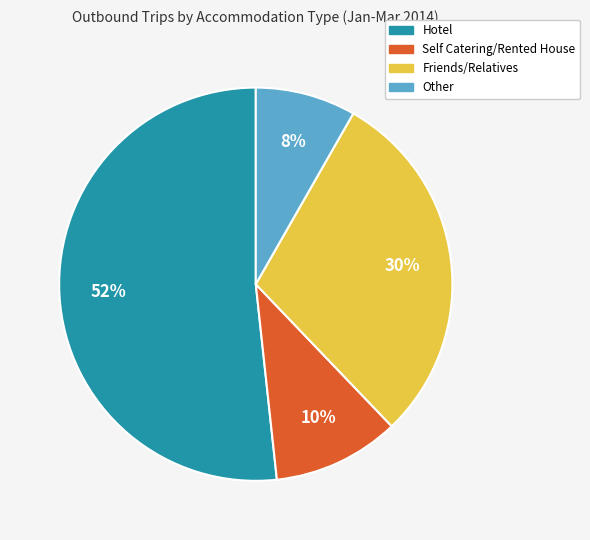

To the nearest percent, what is the average slice percentage?

25%